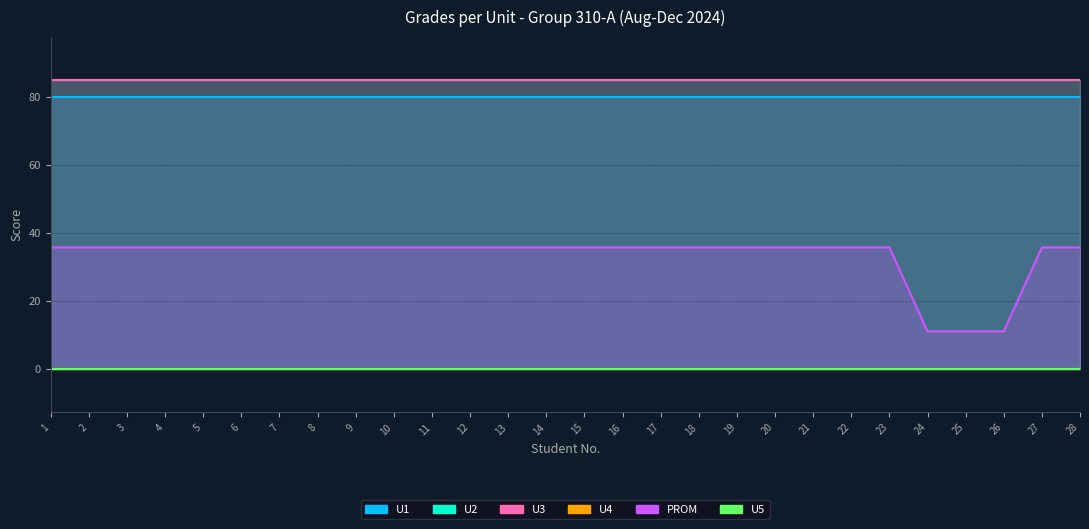

What is the difference between the maximum and minimum values in the PROM series?

24.7